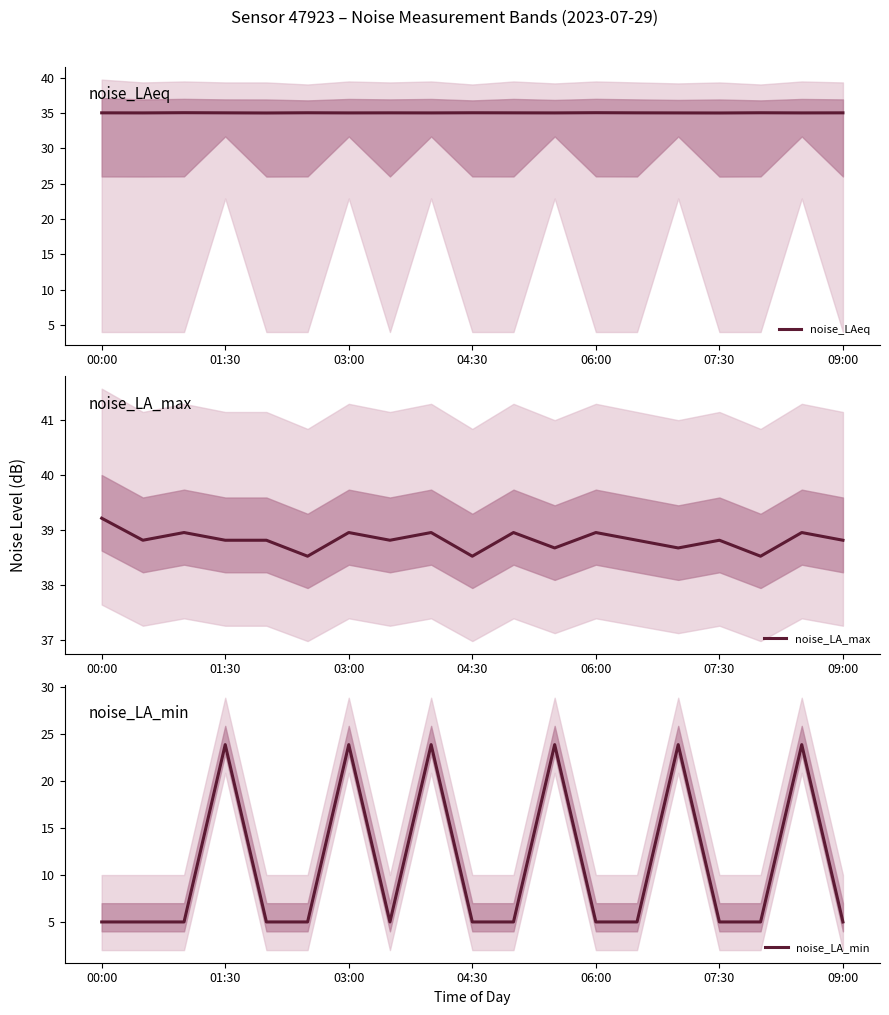

True or false: noise_LAeq and noise_LA_min intersect in this chart.

False